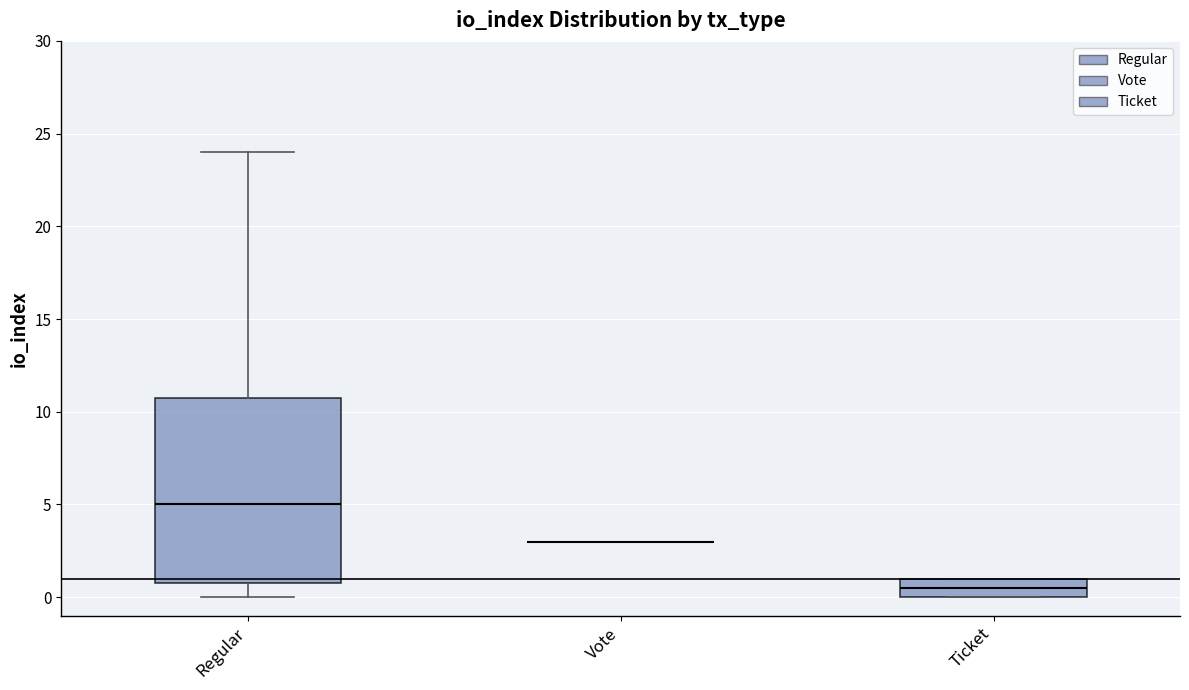

Which box is the tallest, from its lower edge to its upper edge?

Regular